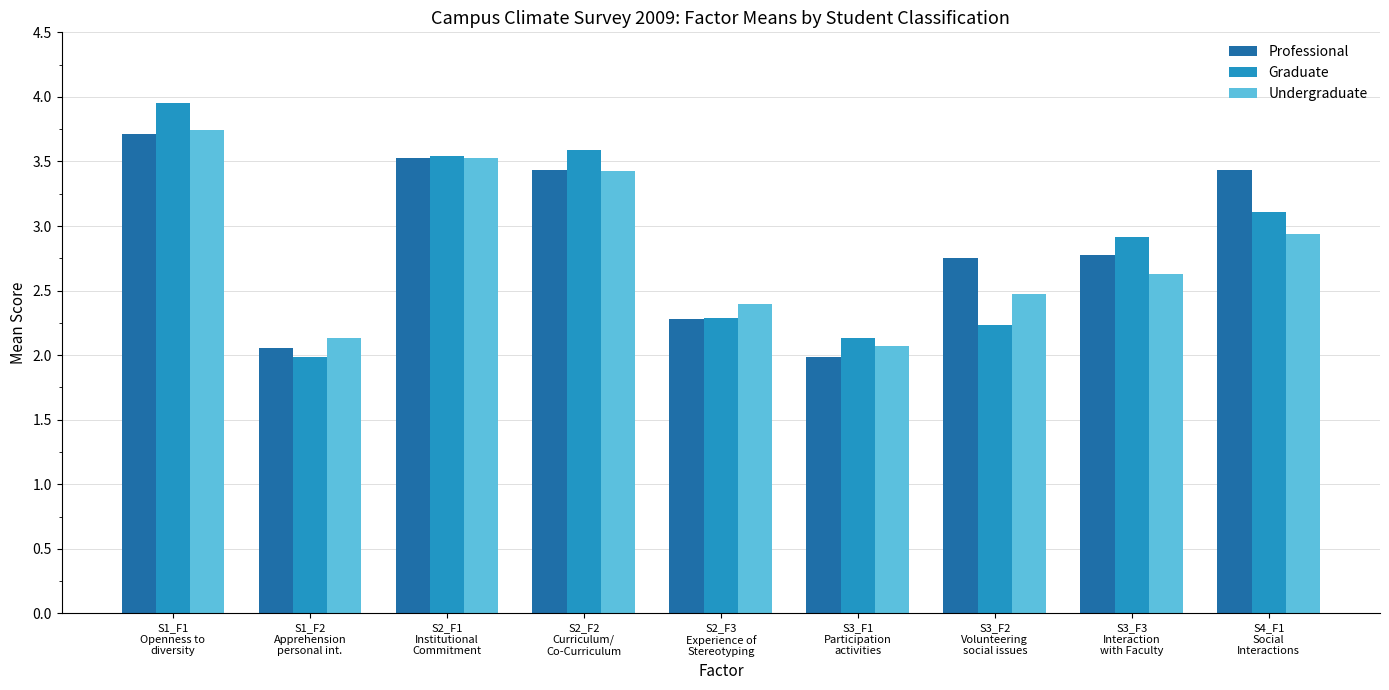

Which series has the largest range (max minus min)?

Graduate